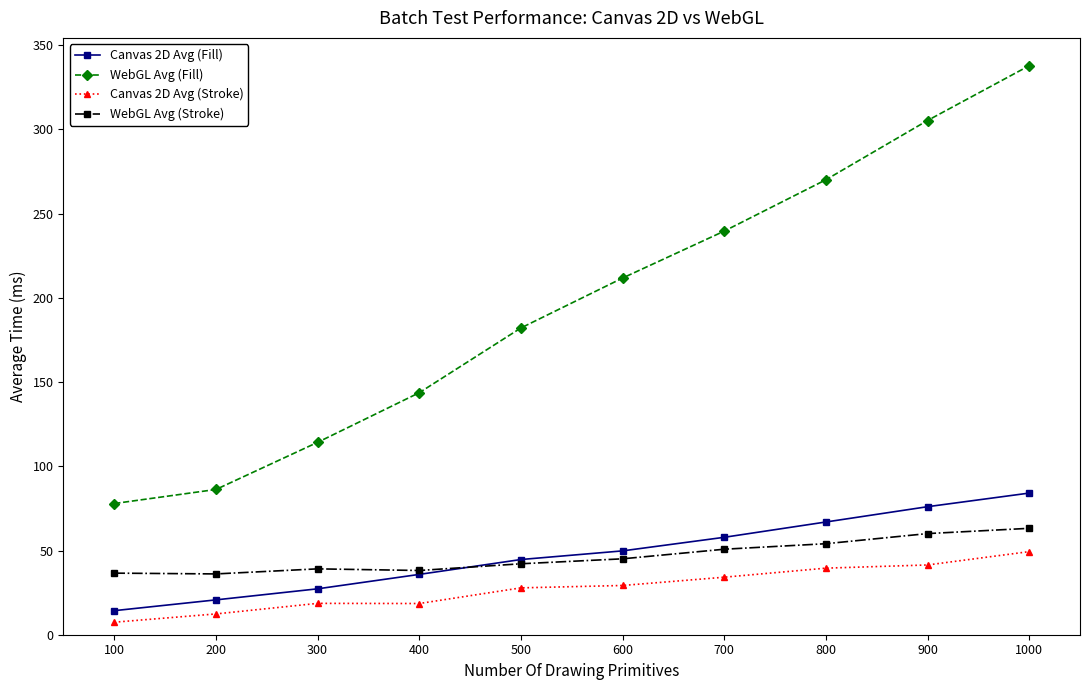

True or false: WebGL Avg (Fill) and Canvas 2D Avg (Stroke) cross at least once.

False